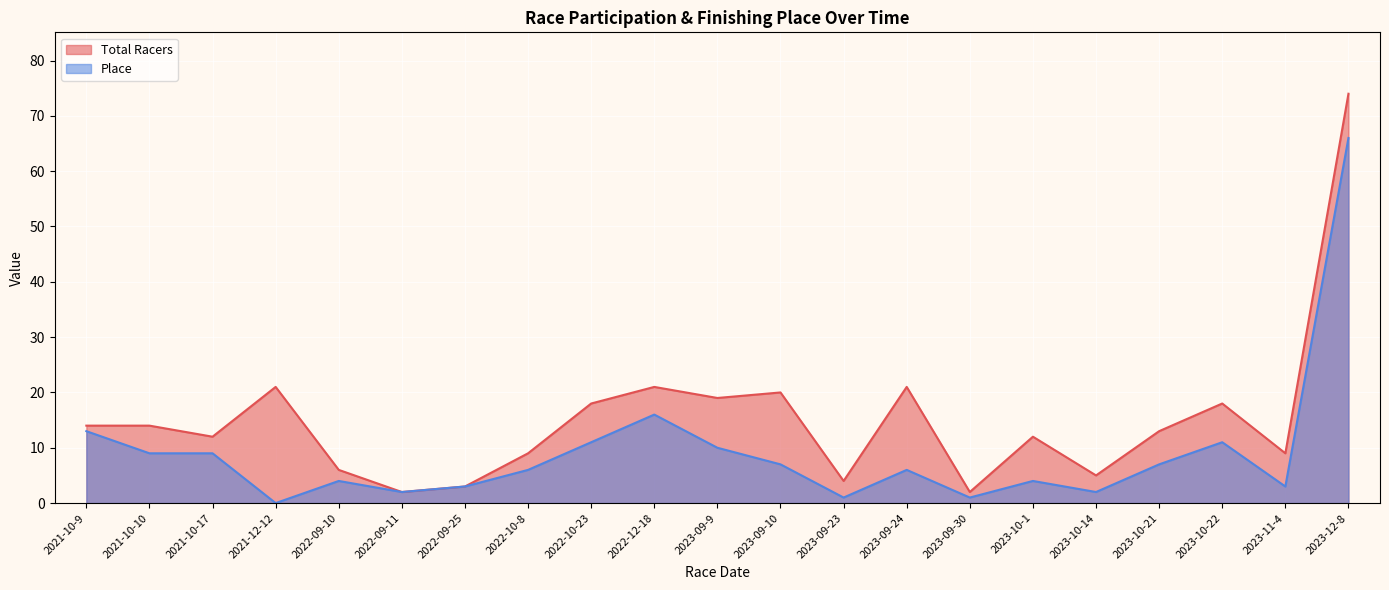

True or false: Total Racers and Place cross at least once.

False